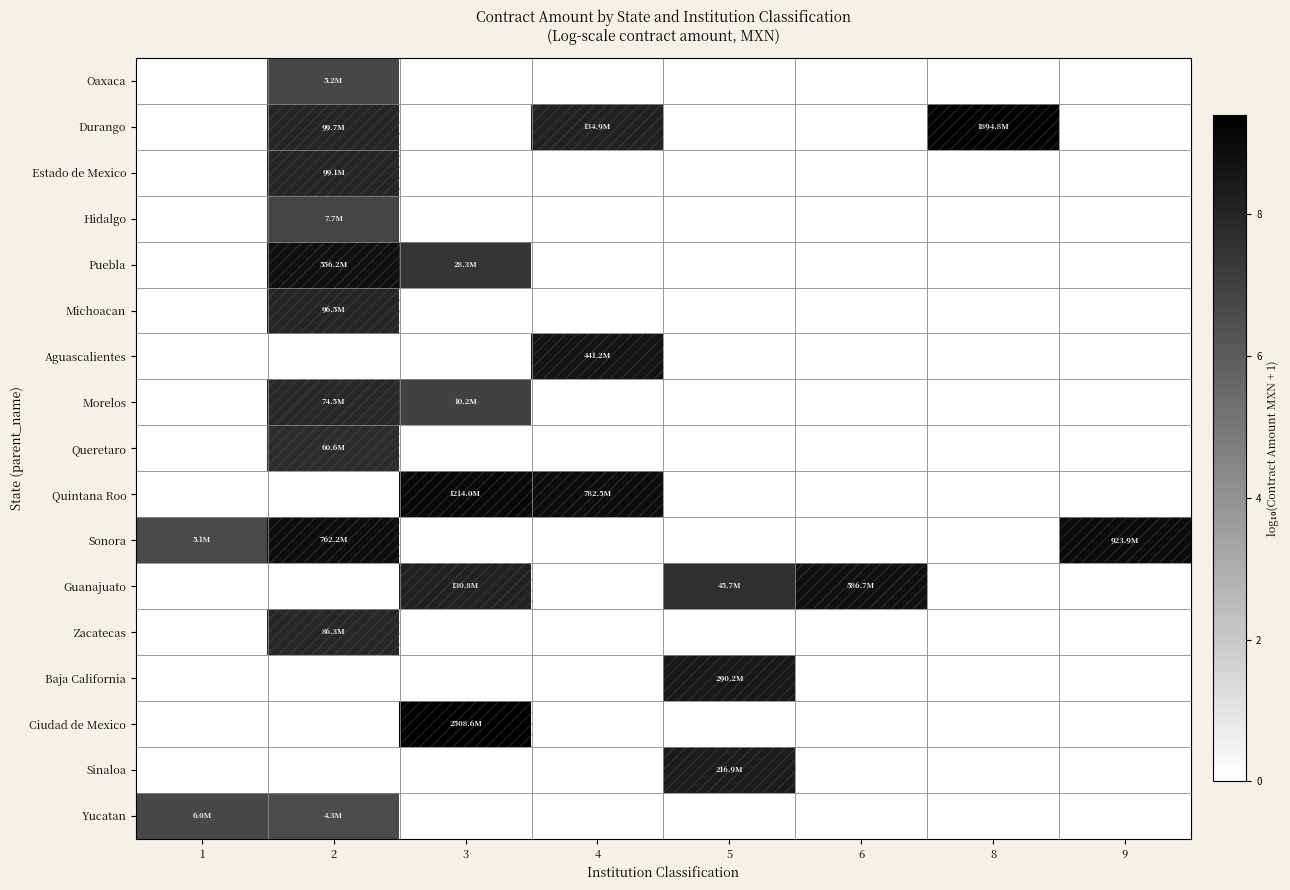

Reading left to right, transcribe all the data shown in this chart.

Oaxaca: 1=0.0	2=6.7	3=0.0	4=0.0	5=0.0	6=0.0	8=0.0	9=0.0
Durango: 1=0.0	2=8.0	3=0.0	4=8.1	5=0.0	6=0.0	8=9.3	9=0.0
Estado de Mexico: 1=0.0	2=8.0	3=0.0	4=0.0	5=0.0	6=0.0	8=0.0	9=0.0
Hidalgo: 1=0.0	2=6.9	3=0.0	4=0.0	5=0.0	6=0.0	8=0.0	9=0.0
Puebla: 1=0.0	2=8.7	3=7.5	4=0.0	5=0.0	6=0.0	8=0.0	9=0.0
Michoacan: 1=0.0	2=8.0	3=0.0	4=0.0	5=0.0	6=0.0	8=0.0	9=0.0
Aguascalientes: 1=0.0	2=0.0	3=0.0	4=8.6	5=0.0	6=0.0	8=0.0	9=0.0
Morelos: 1=0.0	2=7.9	3=7.0	4=0.0	5=0.0	6=0.0	8=0.0	9=0.0
Queretaro: 1=0.0	2=7.8	3=0.0	4=0.0	5=0.0	6=0.0	8=0.0	9=0.0
Quintana Roo: 1=0.0	2=0.0	3=9.1	4=8.9	5=0.0	6=0.0	8=0.0	9=0.0
Sonora: 1=6.7	2=8.9	3=0.0	4=0.0	5=0.0	6=0.0	8=0.0	9=9.0
Guanajuato: 1=0.0	2=0.0	3=8.1	4=0.0	5=7.7	6=8.8	8=0.0	9=0.0
Zacatecas: 1=0.0	2=7.9	3=0.0	4=0.0	5=0.0	6=0.0	8=0.0	9=0.0
Baja California: 1=0.0	2=0.0	3=0.0	4=0.0	5=8.5	6=0.0	8=0.0	9=0.0
Ciudad de Mexico: 1=0.0	2=0.0	3=9.4	4=0.0	5=0.0	6=0.0	8=0.0	9=0.0
Sinaloa: 1=0.0	2=0.0	3=0.0	4=0.0	5=8.3	6=0.0	8=0.0	9=0.0
Yucatan: 1=6.8	2=6.6	3=0.0	4=0.0	5=0.0	6=0.0	8=0.0	9=0.0